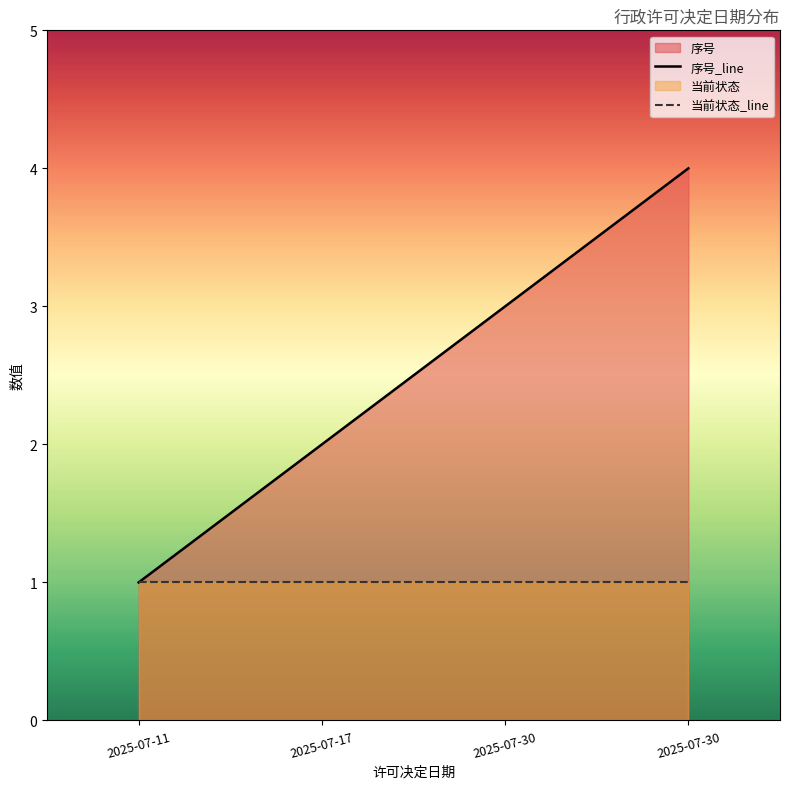

Reading left to right, list all the values displayed in this chart.

序号_line: 1	2	3	4
当前状态_line: 1	1	1	1